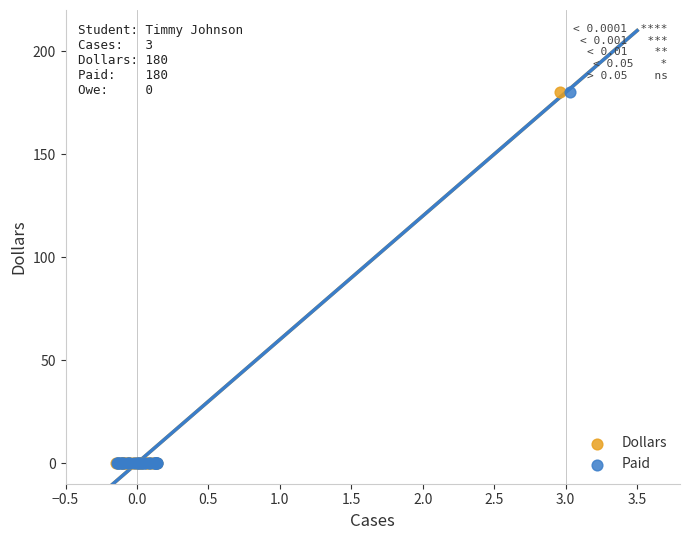

What are all the series names shown in the legend?

Dollars, Paid